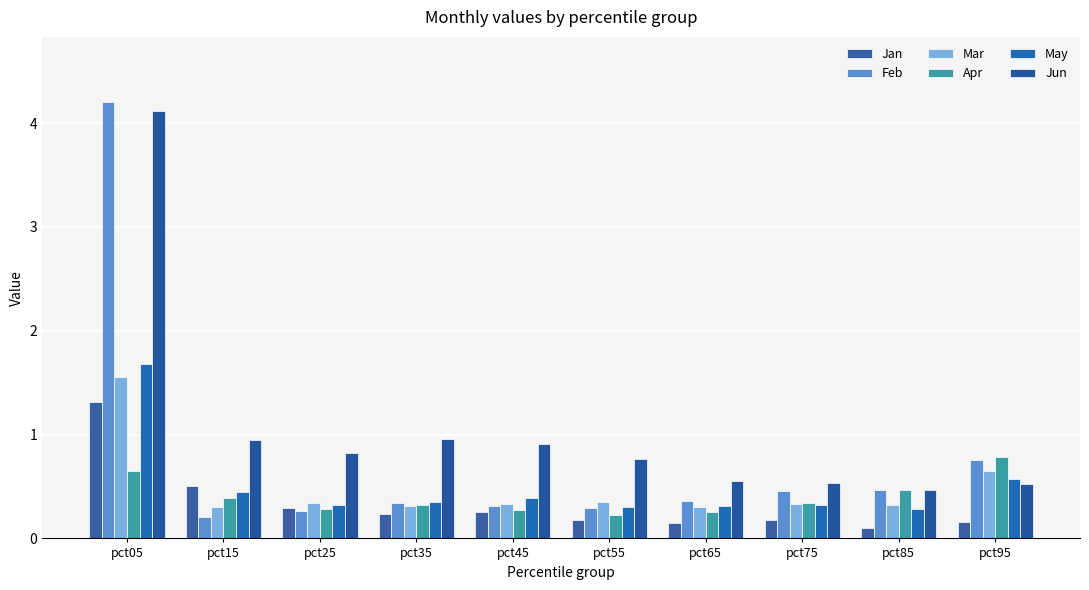

The Feb series shows 4.2 at pct05. True or false?

True